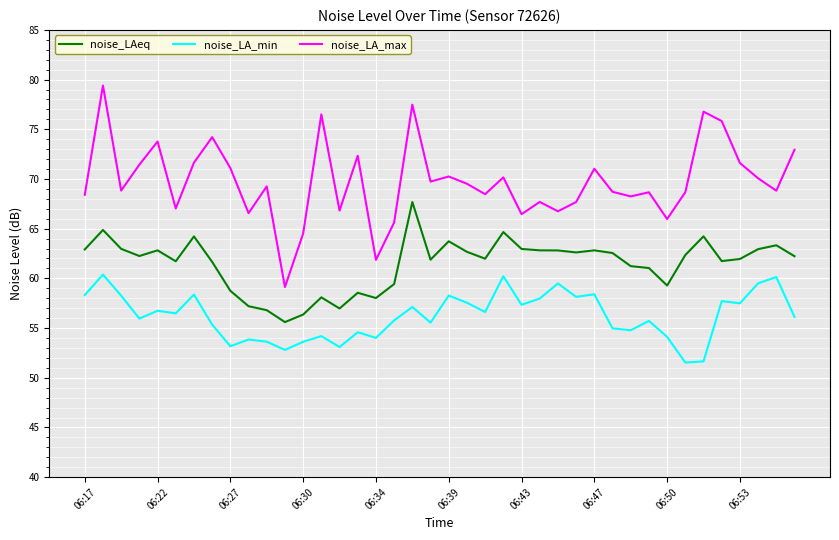

List the series in order of their overall mean, lowest first.

noise_LA_min, noise_LAeq, noise_LA_max